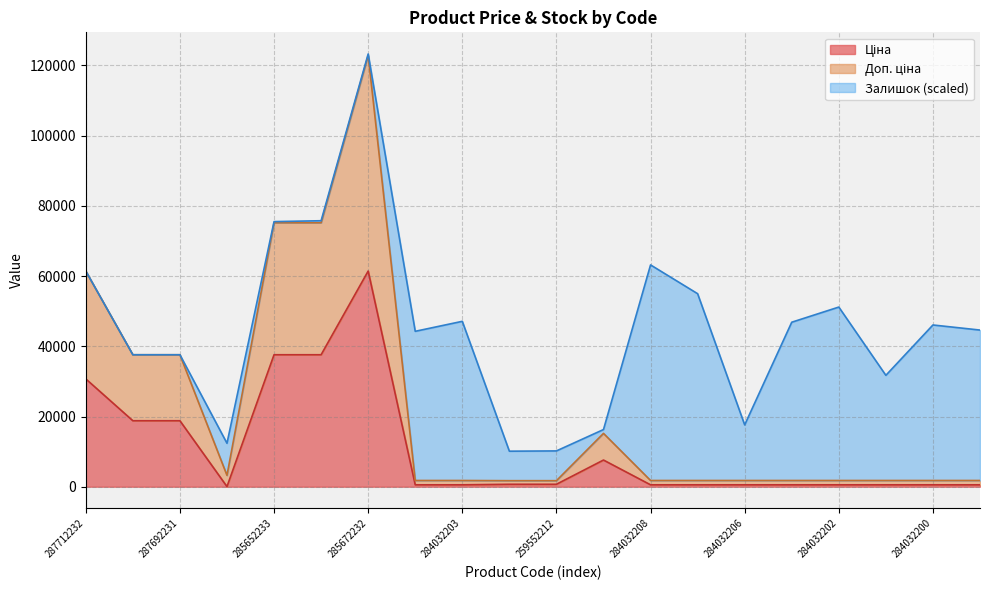

Read the Ціна value at 284032203.

539.0